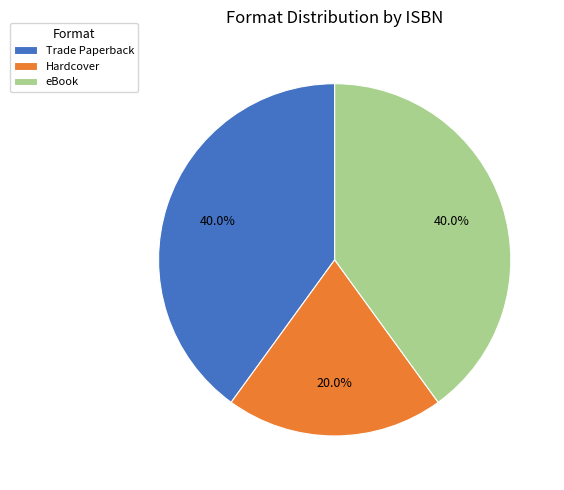

What percentage do eBook and Hardcover together represent?

60.0%